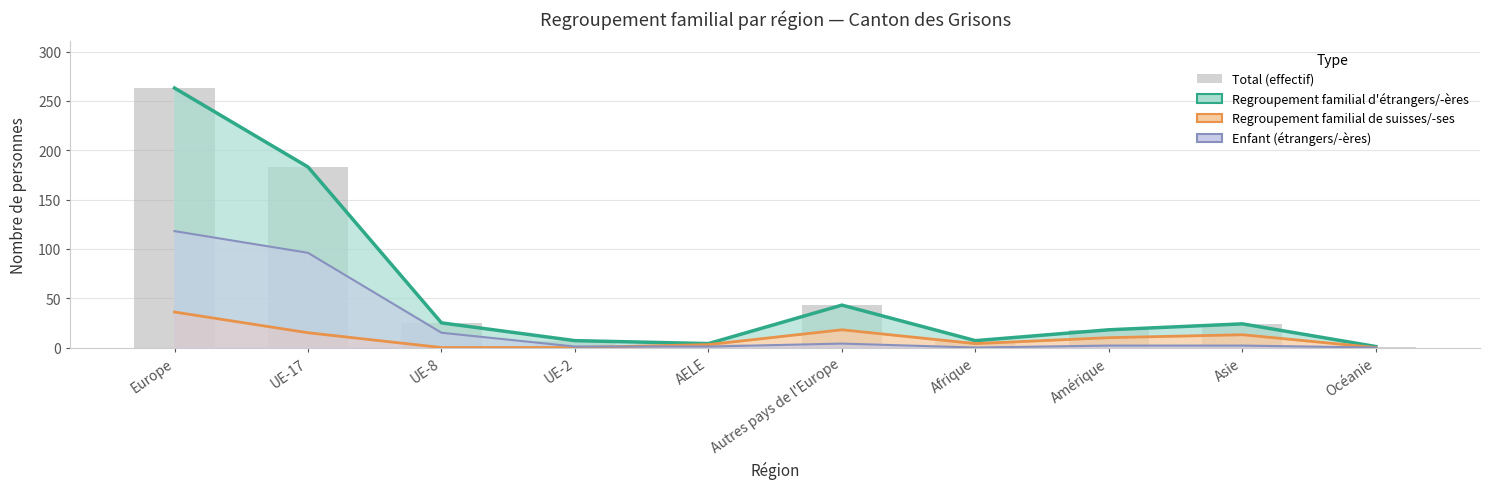

How many data points are above 24?

4